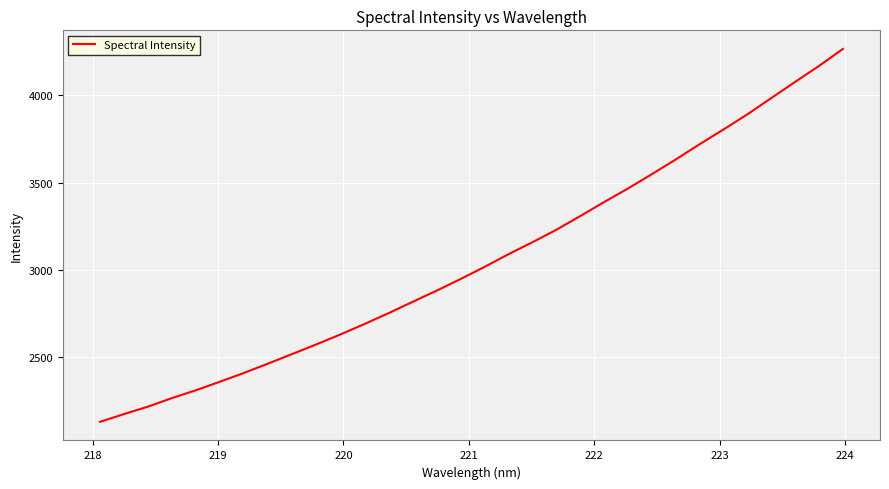

Reading left to right, what are all the values shown in this chart?

2129.4	2173.8	2216.5	2265.6	2310.3	2359.4	2409.6	2462.7	2517.3	2572.1	2628.6	2688.3	2750.1	2814.7	2878.5	2945.4	3014.7	3087.4	3156.2	3227.5	3306.1	3386.7	3464.6	3546.9	3631.3	3718.9	3803.4	3890.8	3983.9	4077.1	4168.6	4266.2